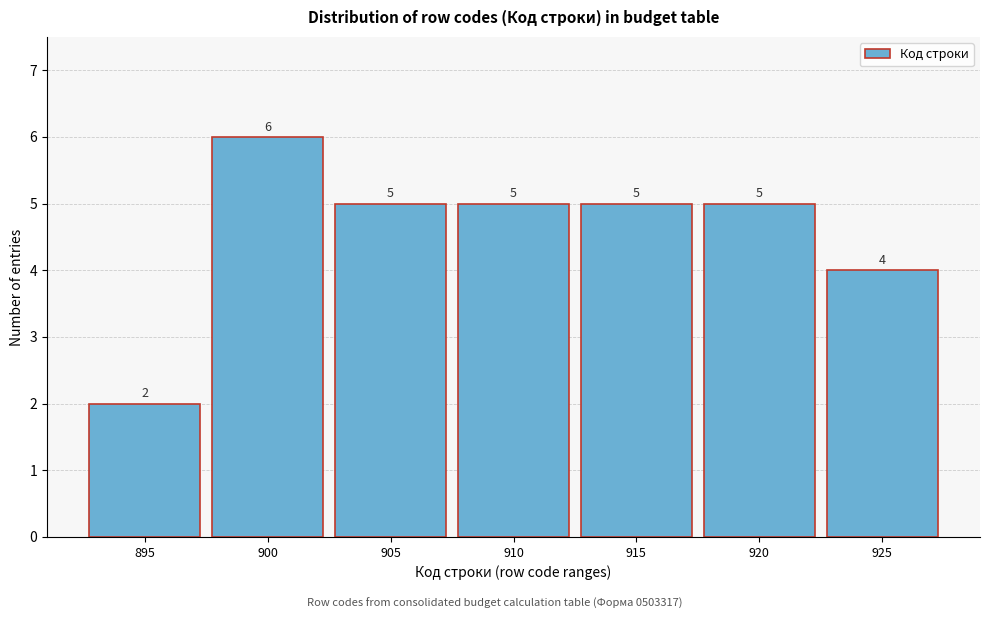

Reading left to right, transcribe all the data shown in this chart.

895=2	900=6	905=5	910=5	915=5	920=5	925=4